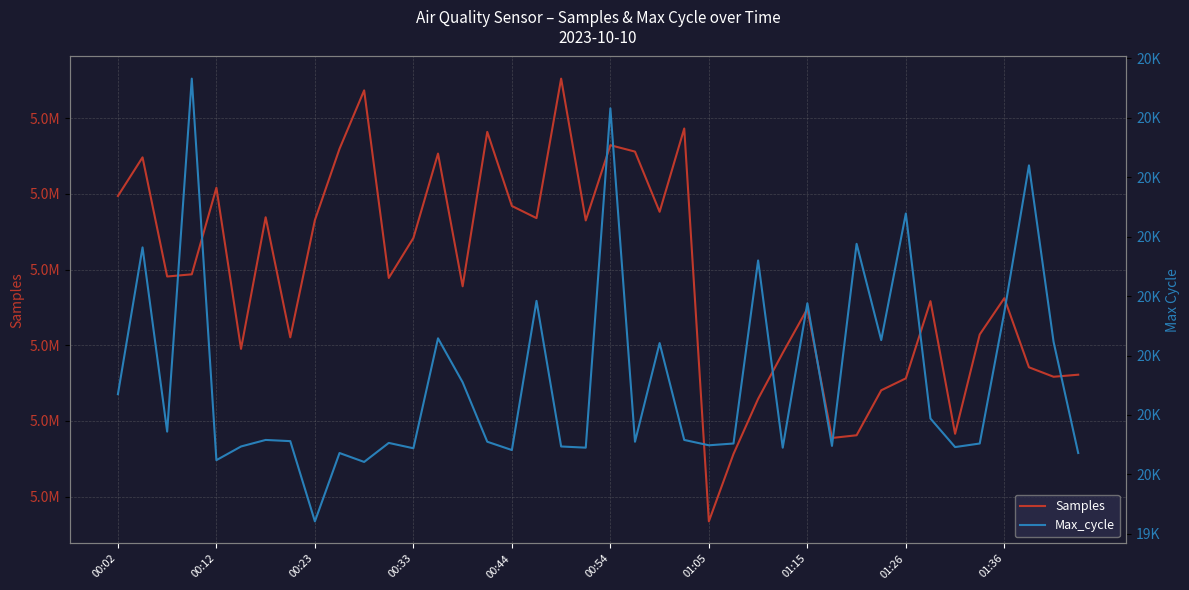

In Max_cycle, how many points are higher than both neighbors (excluding endpoints)?

14